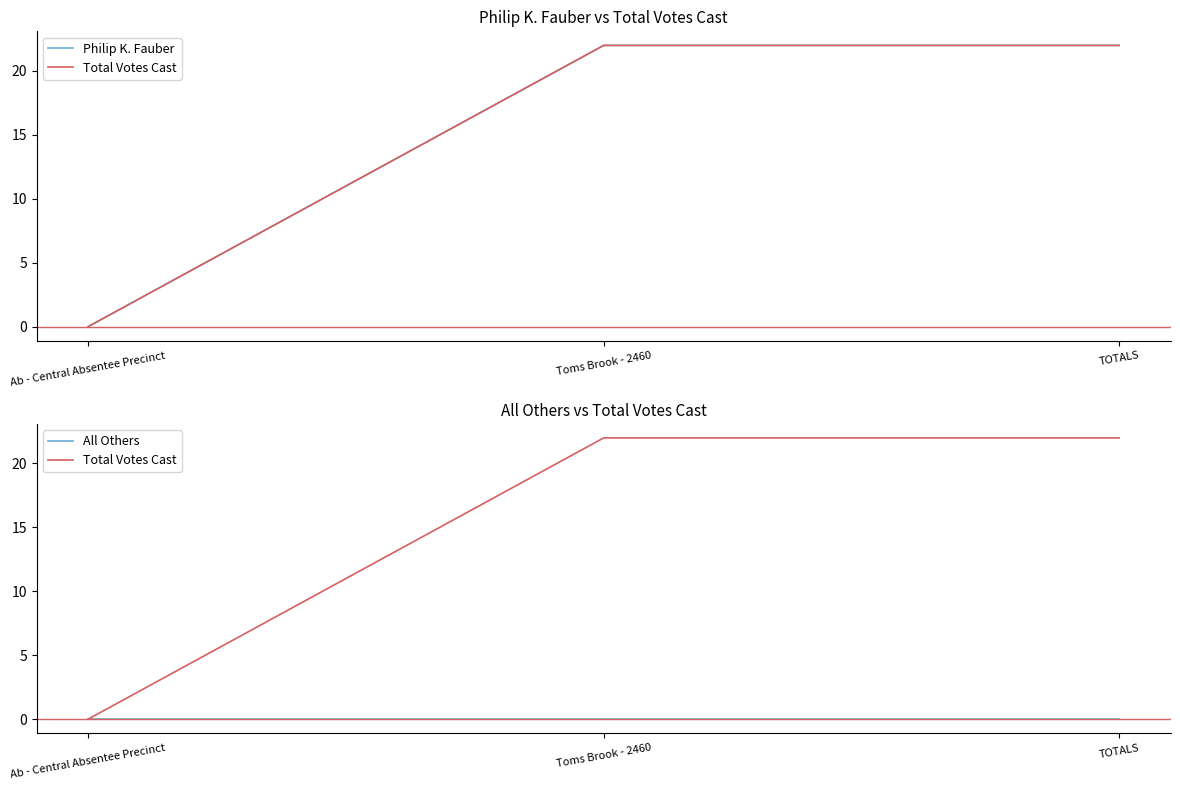

How many lines are shown in the chart?

3